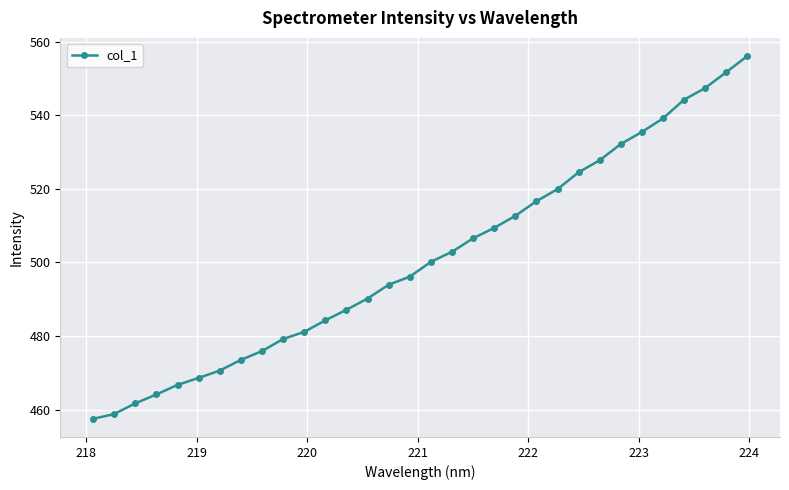

What is the value of the 20th point from the left?

509.4